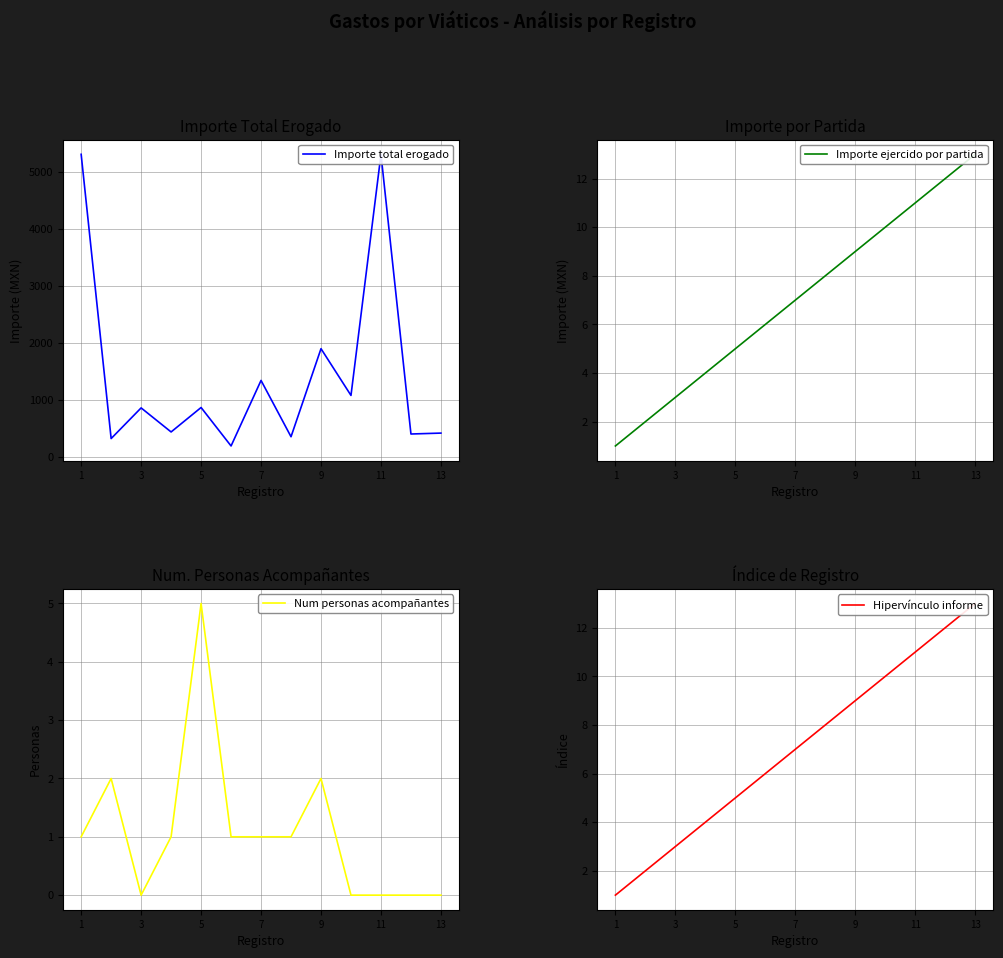

How many interior local peaks does the Num personas acompañantes series have?

3